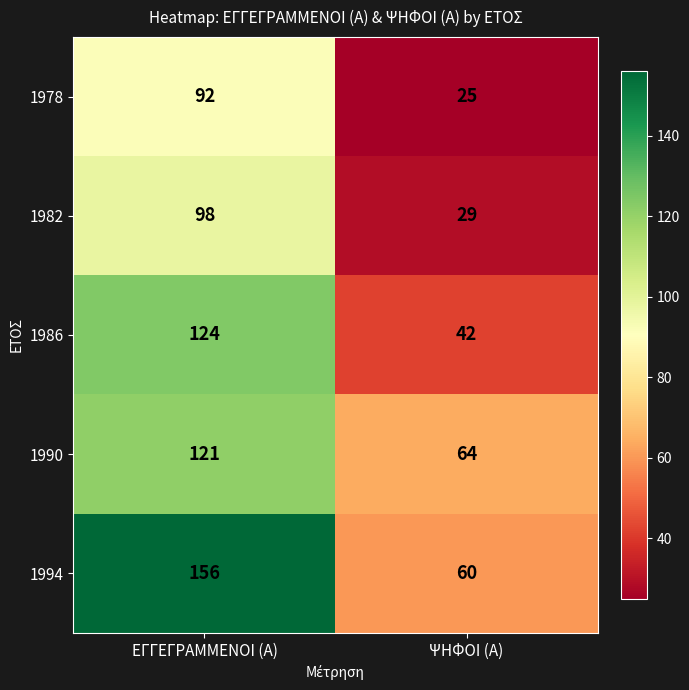

List the series in order of their peak value, highest first.

1994, 1986, 1990, 1982, 1978